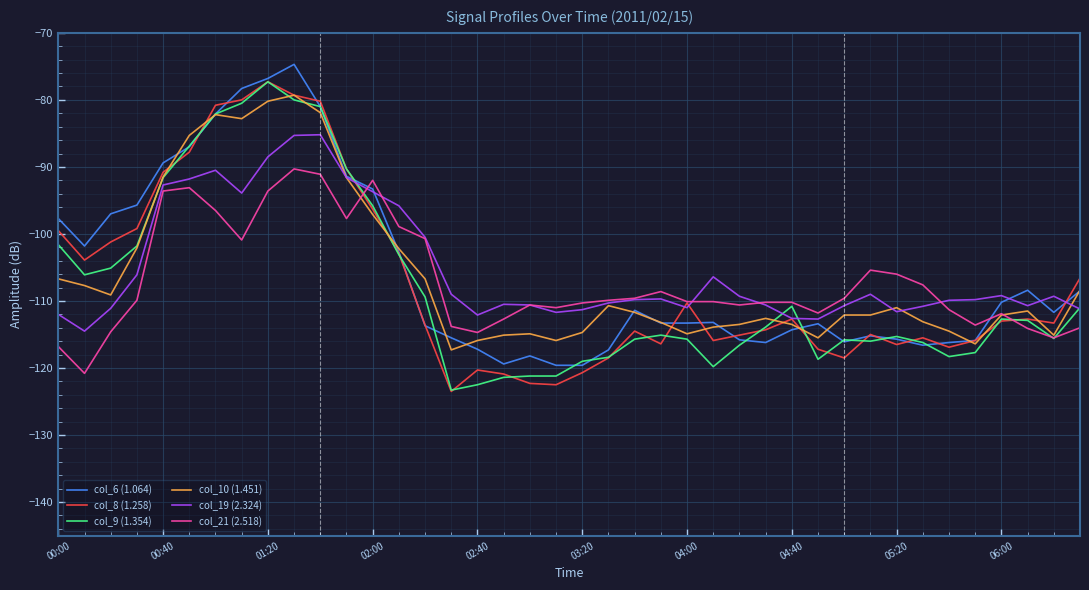

What is the minimum value for col_9 (1.354)?

-123.3